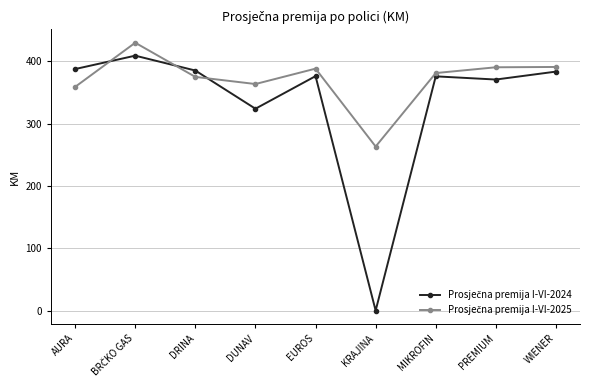

What is the total value across all series at KRAJINA?

263.4